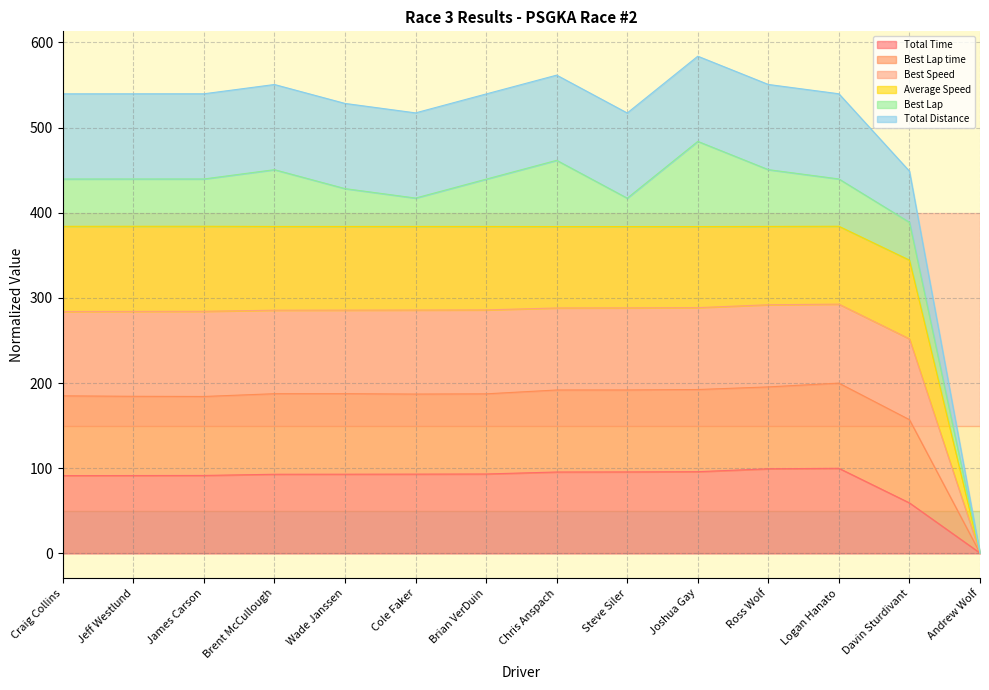

Which series has the widest spread of values?

Best Lap time